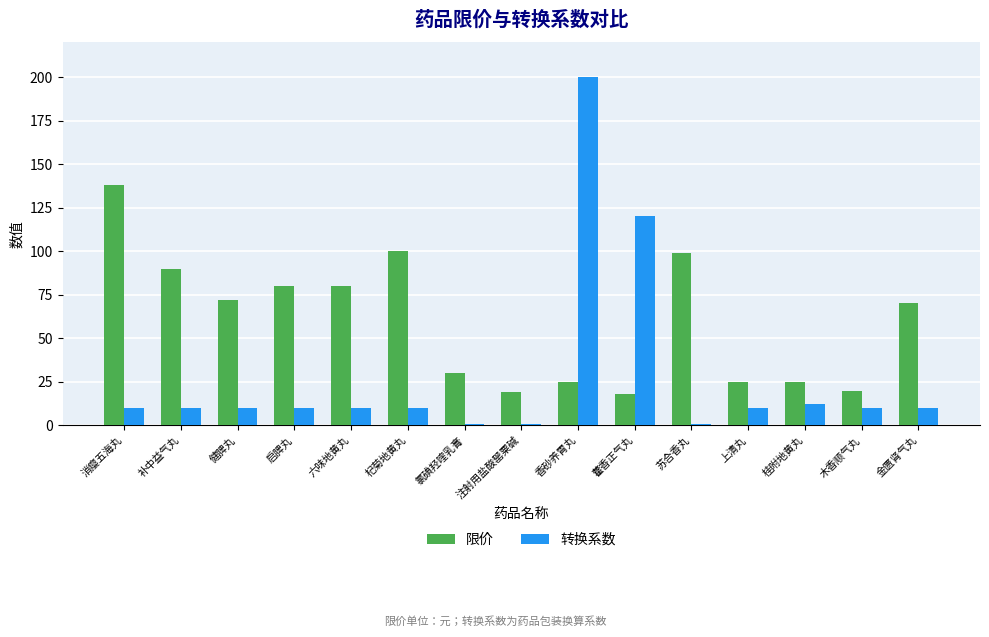

What is the label of the 7th bar from the left?

氯碘羟喹乳膏